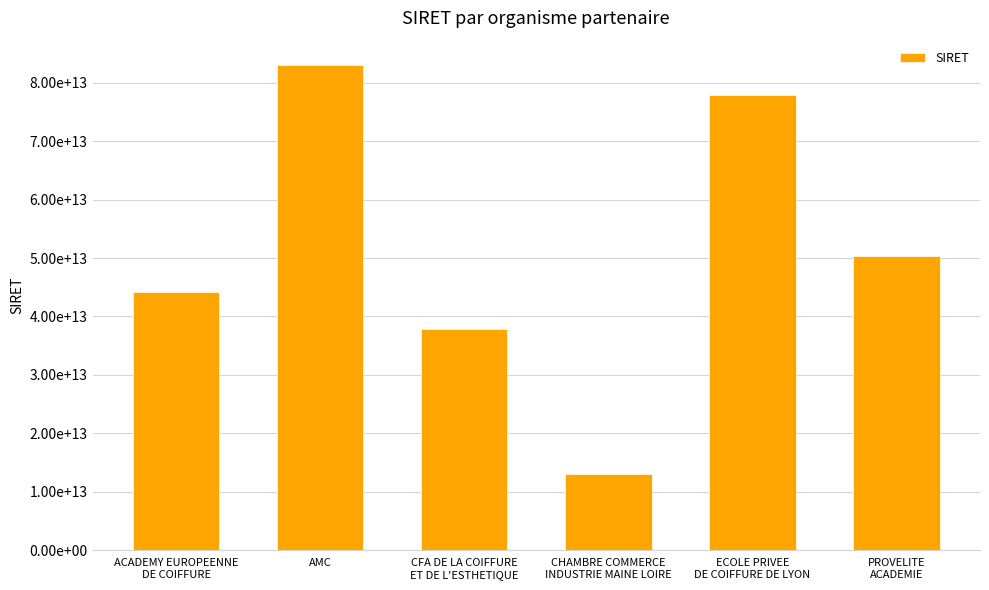

Is it true that the value at ECOLE PRIVEE
DE COIFFURE DE LYON is 77982536300020?

True